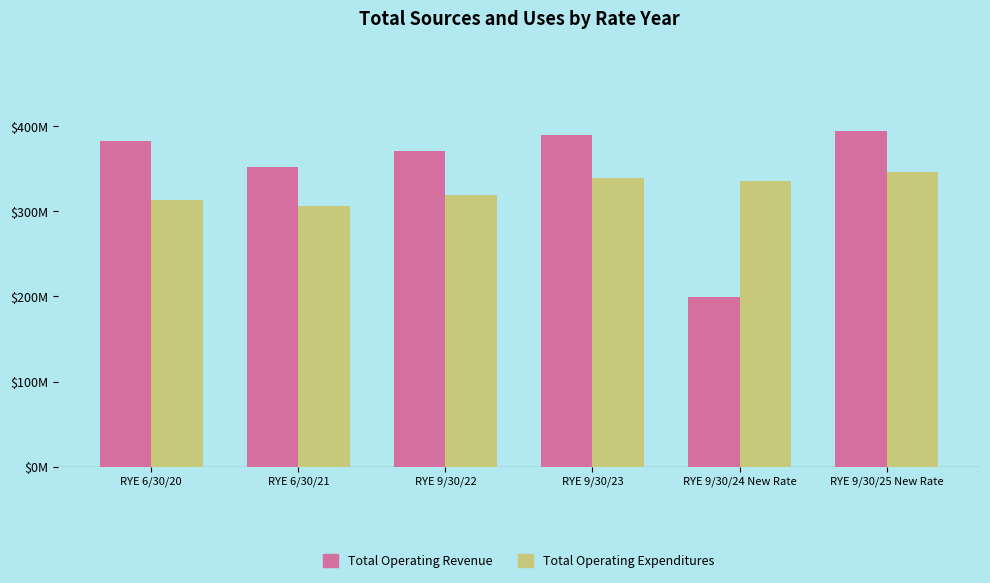

Reading left to right, list all the values displayed in this chart.

Total Operating Revenue: 382.9	352.5	370.7	390.3	199.5	394.5
Total Operating Expenditures: 312.9	306.6	318.7	338.8	335.4	346.9